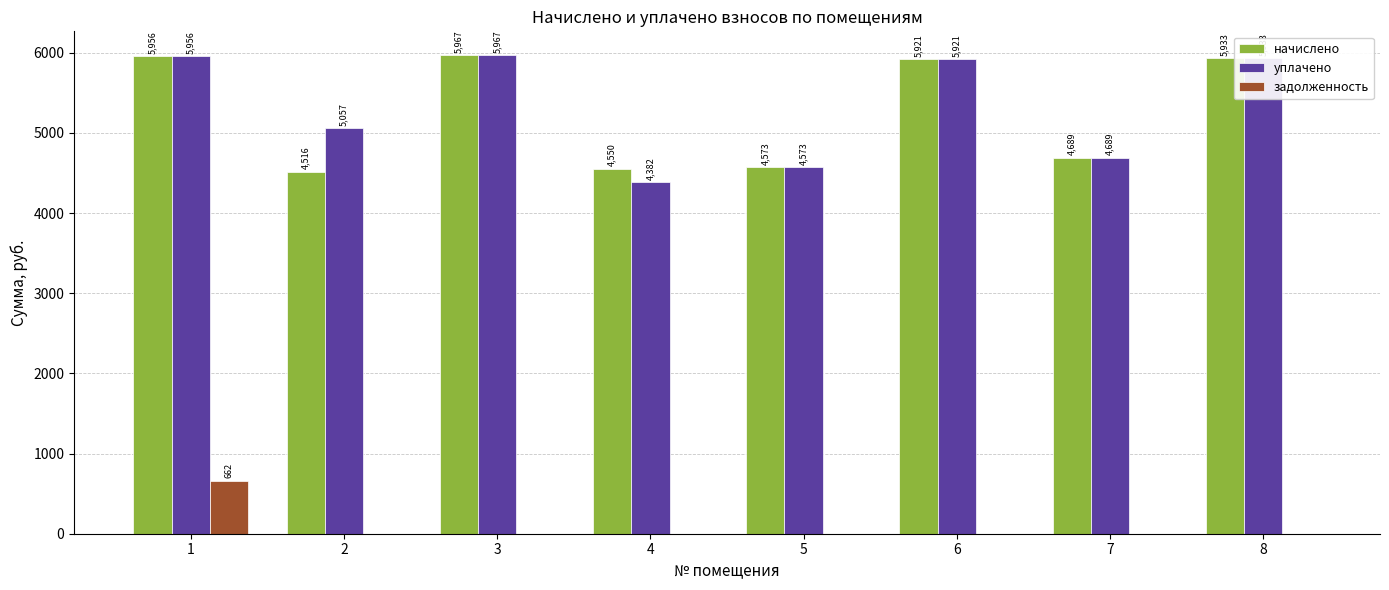

Where is начислено nearest to the value 5241?

7